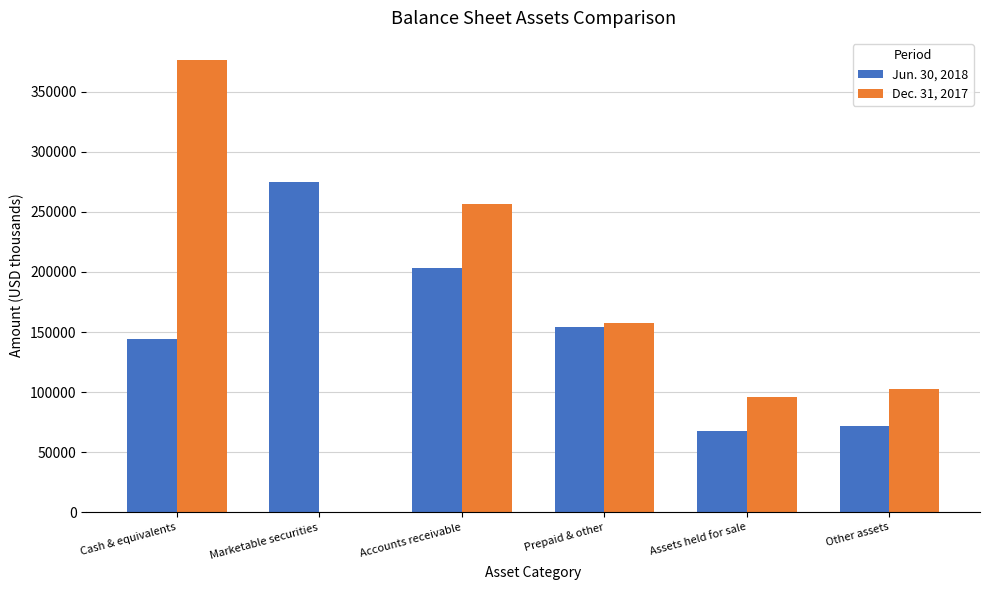

What is the sum of all Jun. 30, 2018 values?

915582